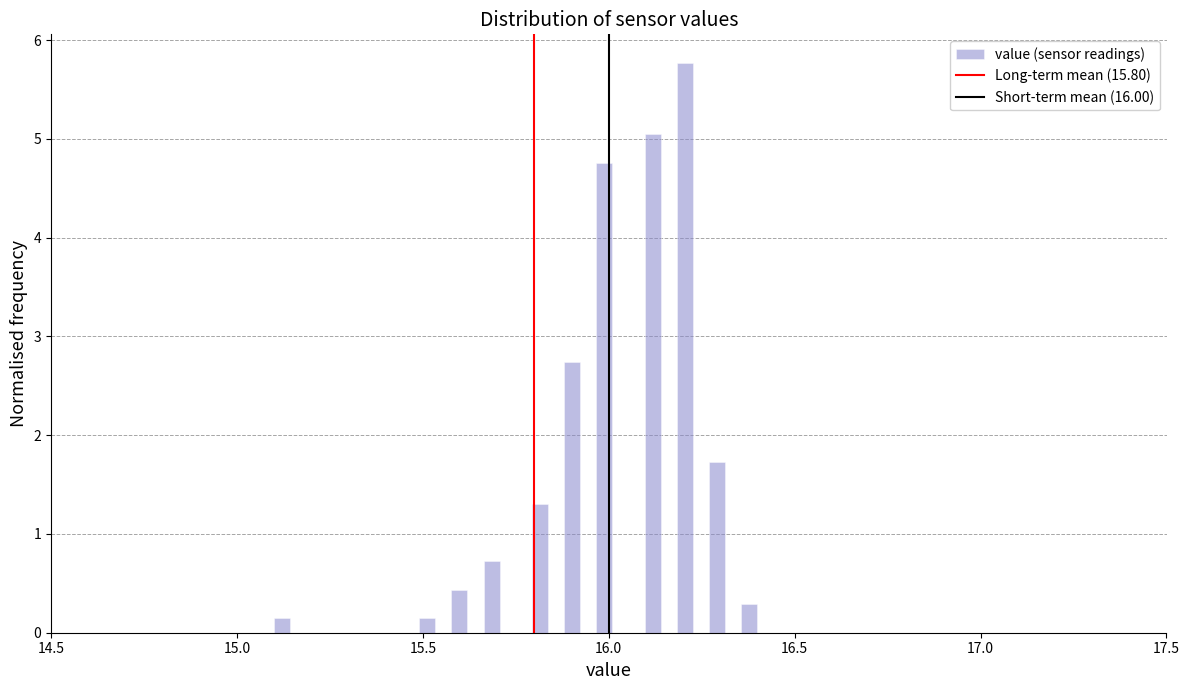

Around what value on the x-axis is the tallest bar? Give the approximate position of its centre, as read against the axis.

16.20